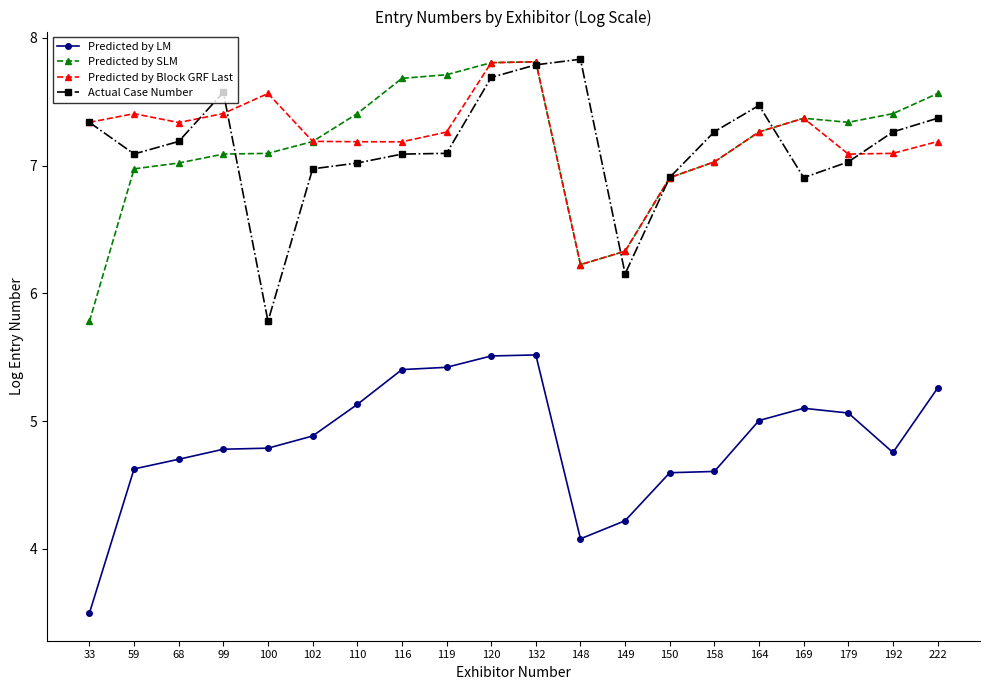

What is the spread (max minus min) of values at 99?

2.8